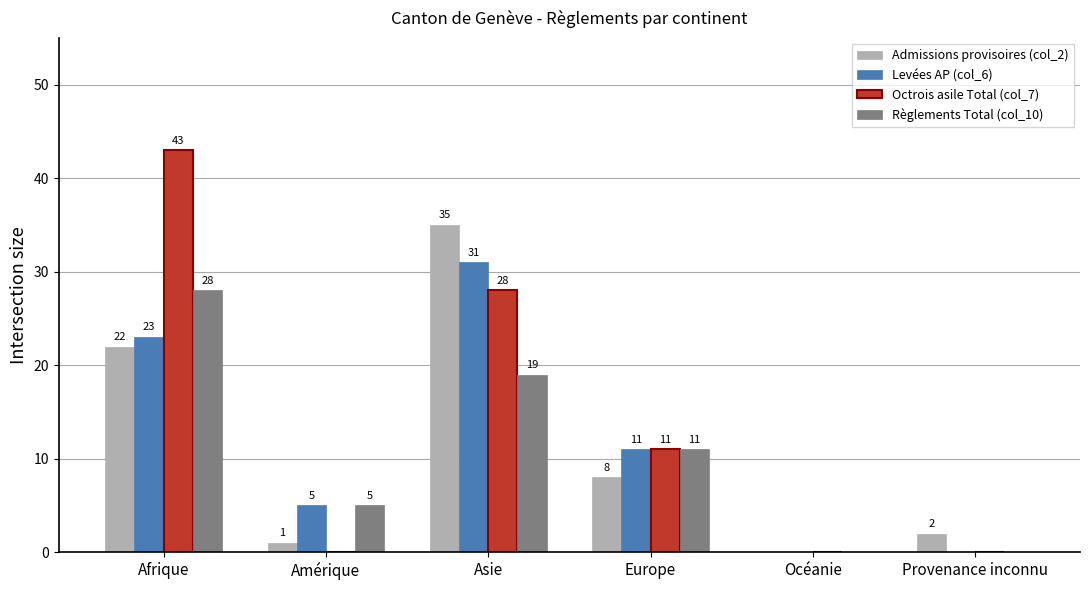

Reading right to left, transcribe all the data shown in this chart.

Admissions provisoires (col_2): 2	0	8	35	1	22
Levées AP (col_6): 0	0	11	31	5	23
Octrois asile Total (col_7): 0	0	11	28	0	43
Règlements Total (col_10): 0	0	11	19	5	28